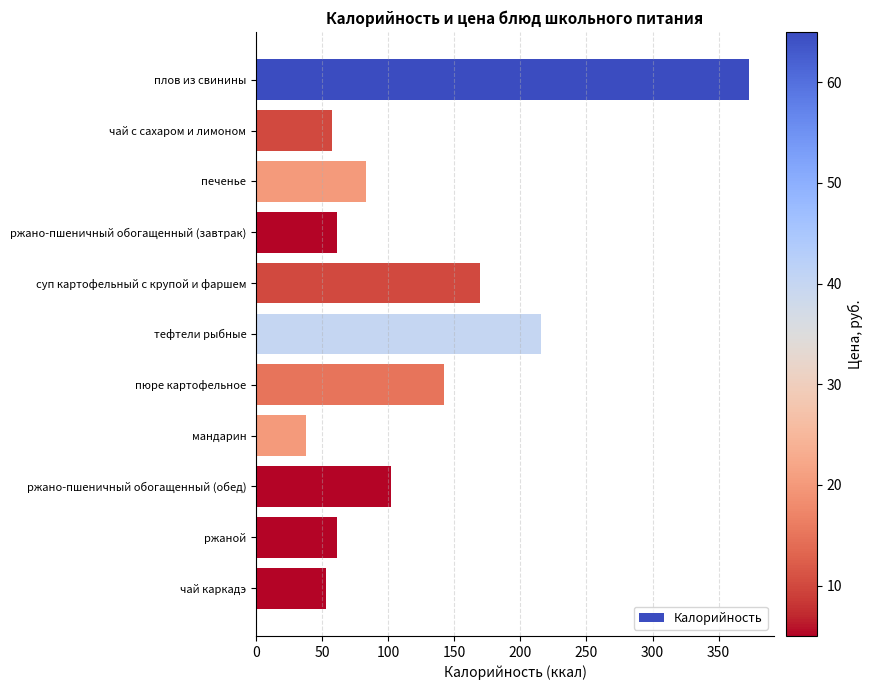

Which label corresponds to the smallest value in the chart?

мандарин